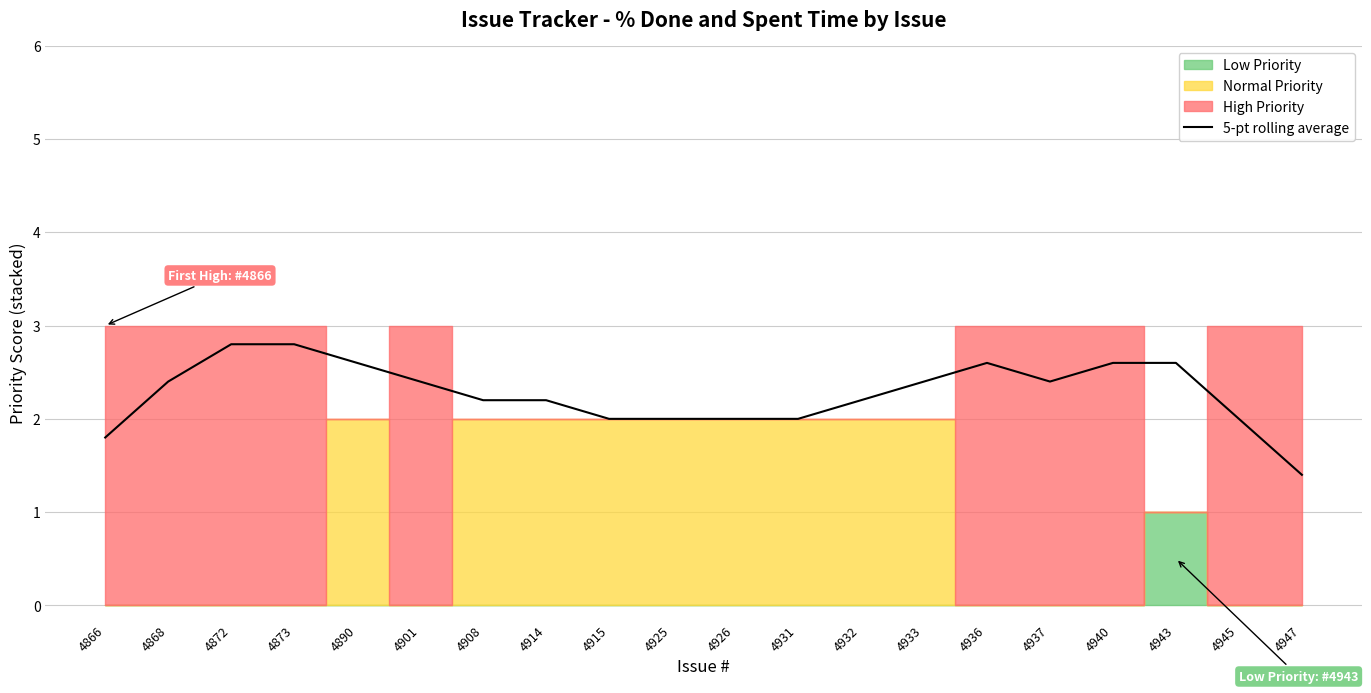

What is the value of the 9th point from the left?

2.0